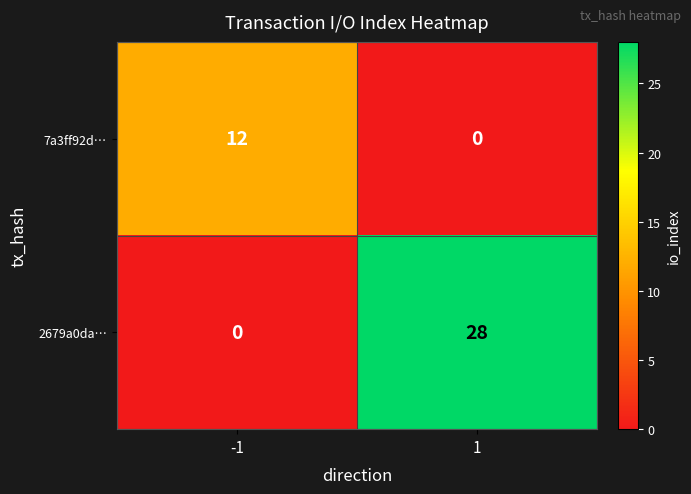

What is the average value of the 7a3ff92d… series?

6